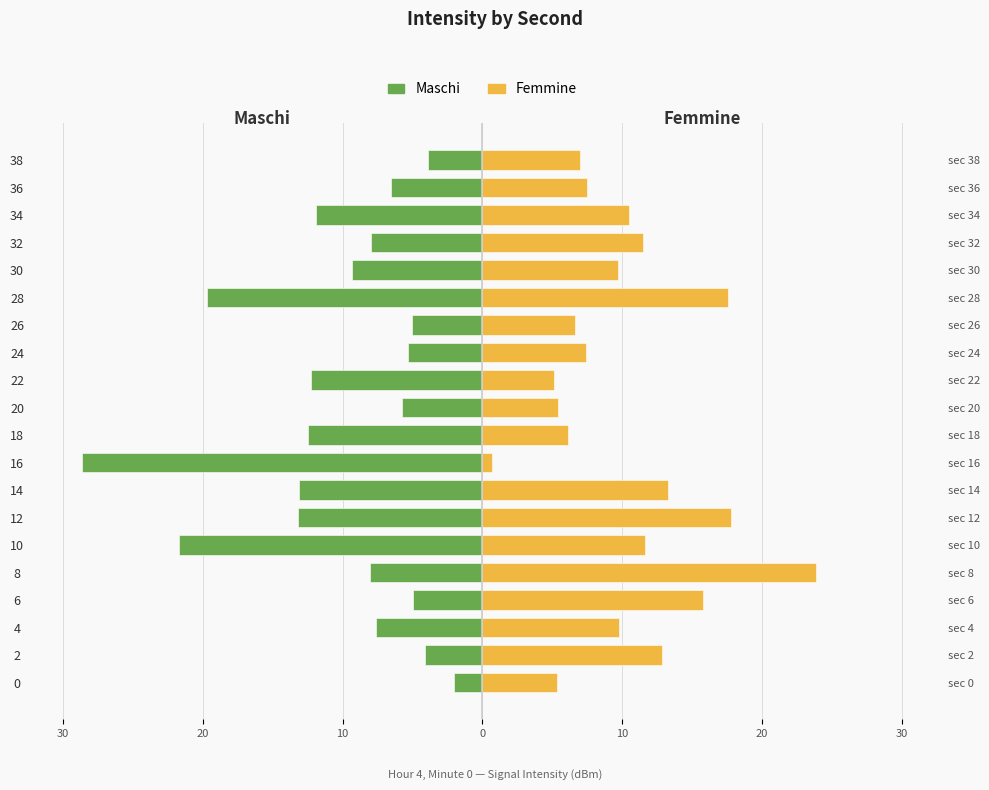

Which series has the largest total across all categories?

Femmine